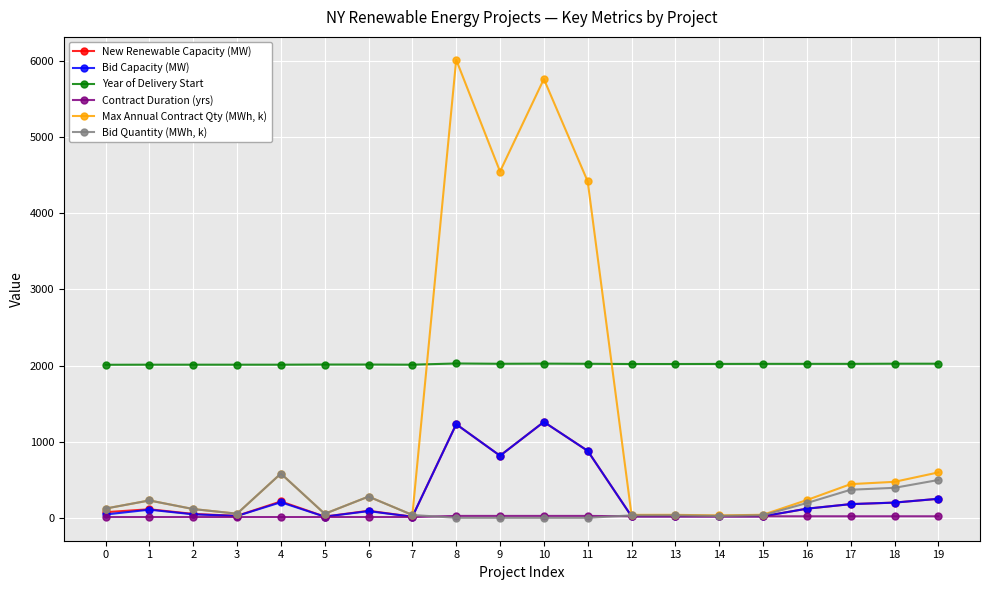

The Contract Duration (yrs) series shows 10.0 at 1. True or false?

True